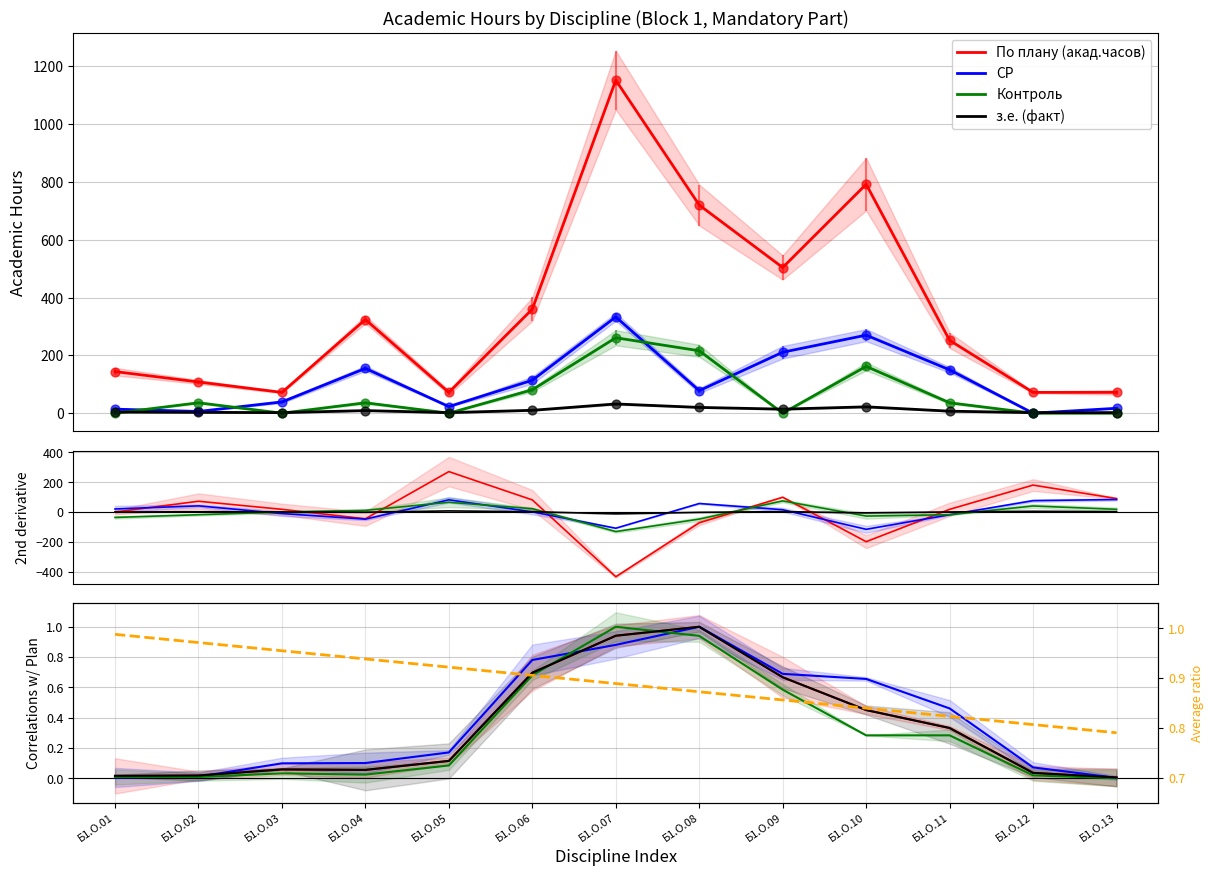

At how many categories does at least one series exceed 0?

13